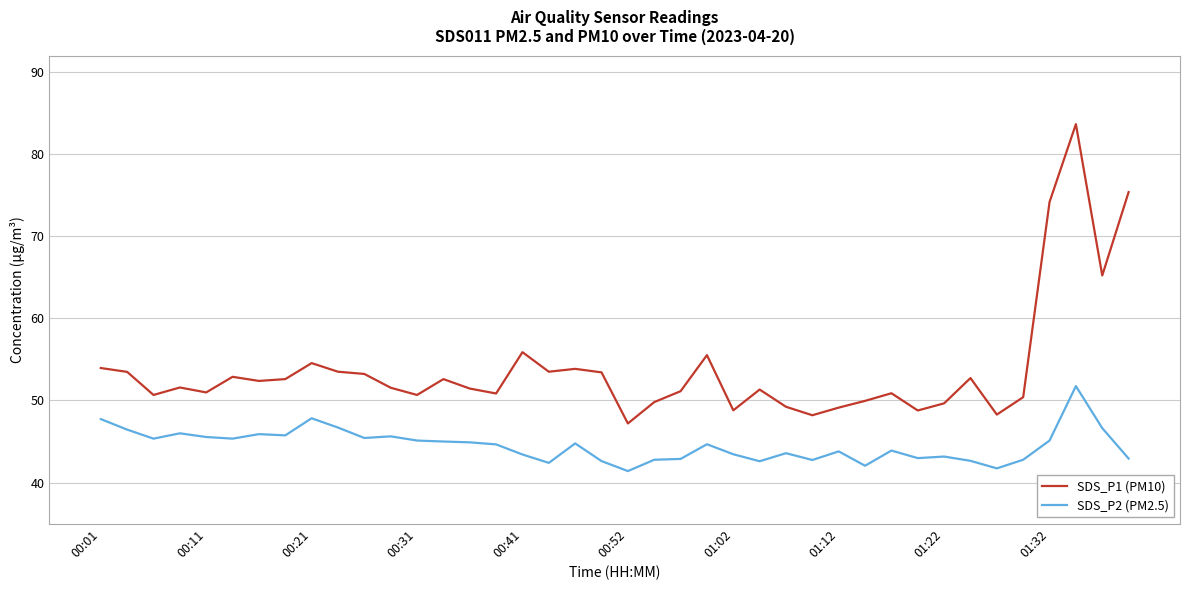

Rank the series by their average value, from lowest to highest.

SDS_P2 (PM2.5), SDS_P1 (PM10)